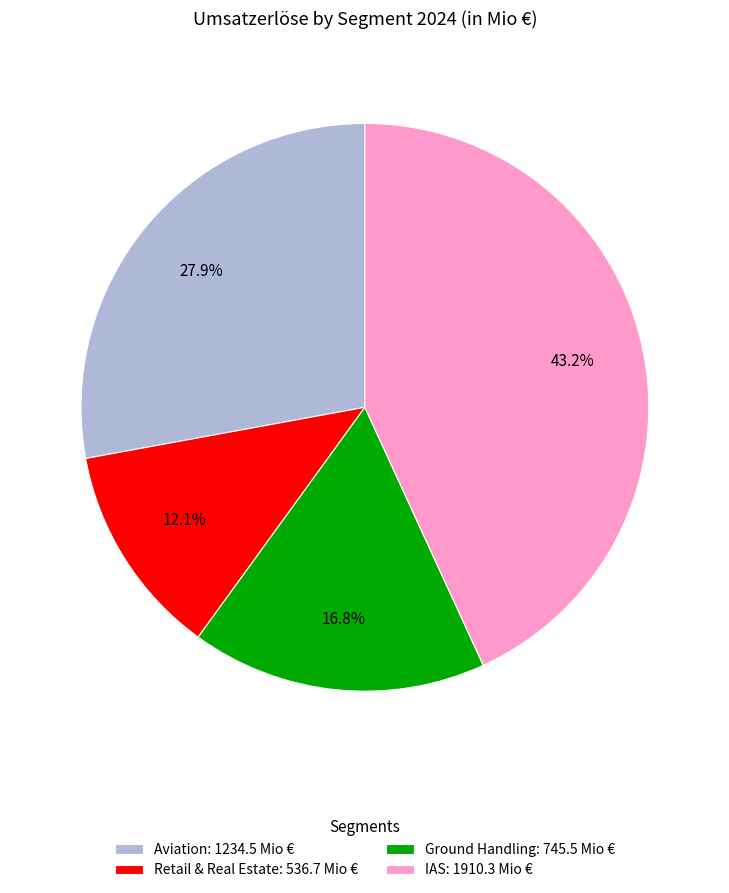

What is the ratio of the value at IAS: 1910.3 Mio € to the value at Ground Handling: 745.5 Mio €?

2.6